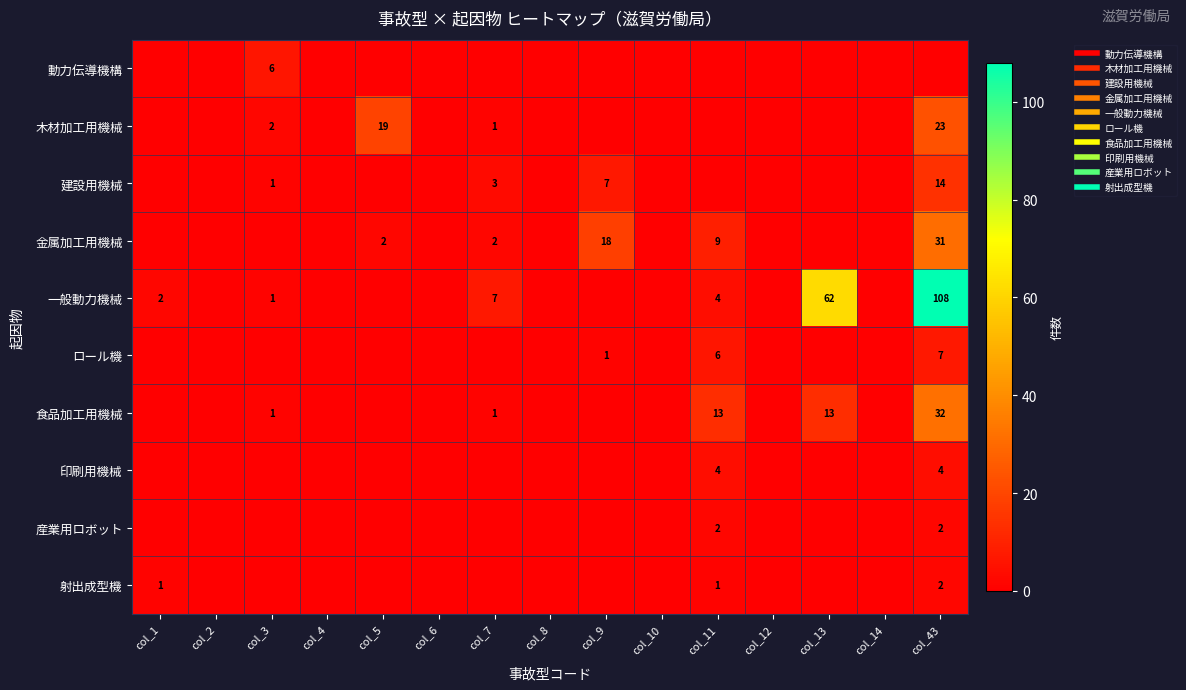

Where is 産業用ロボット nearest to the value 1?

col_1